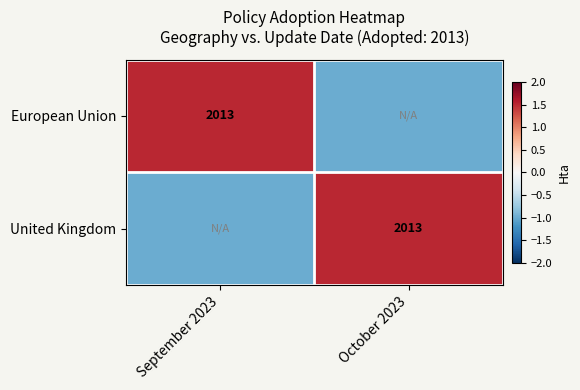

The United Kingdom series shows 2013 at October 2023. True or false?

True